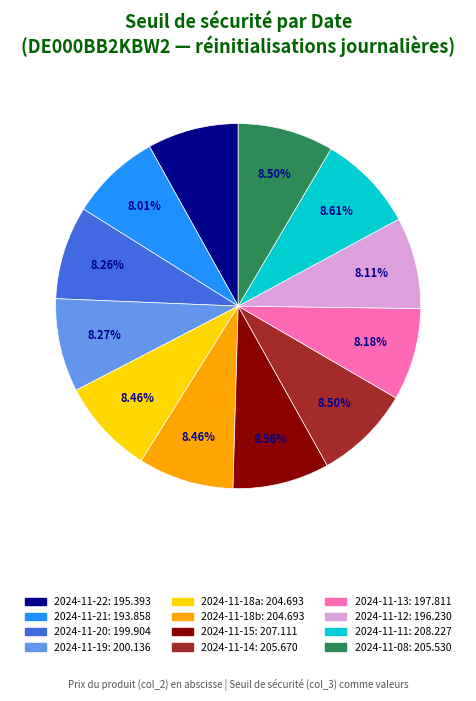

Count the number of slices in the pie.

12